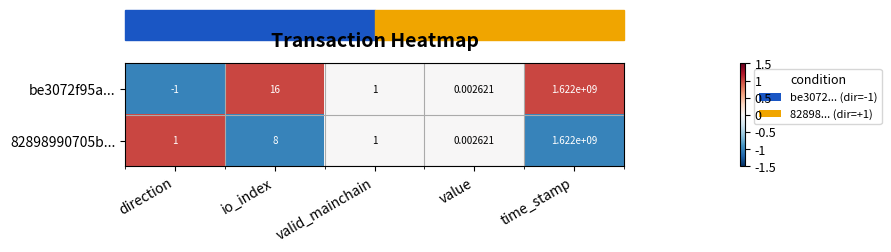

At which category does the chart reach its minimum across all series?

direction